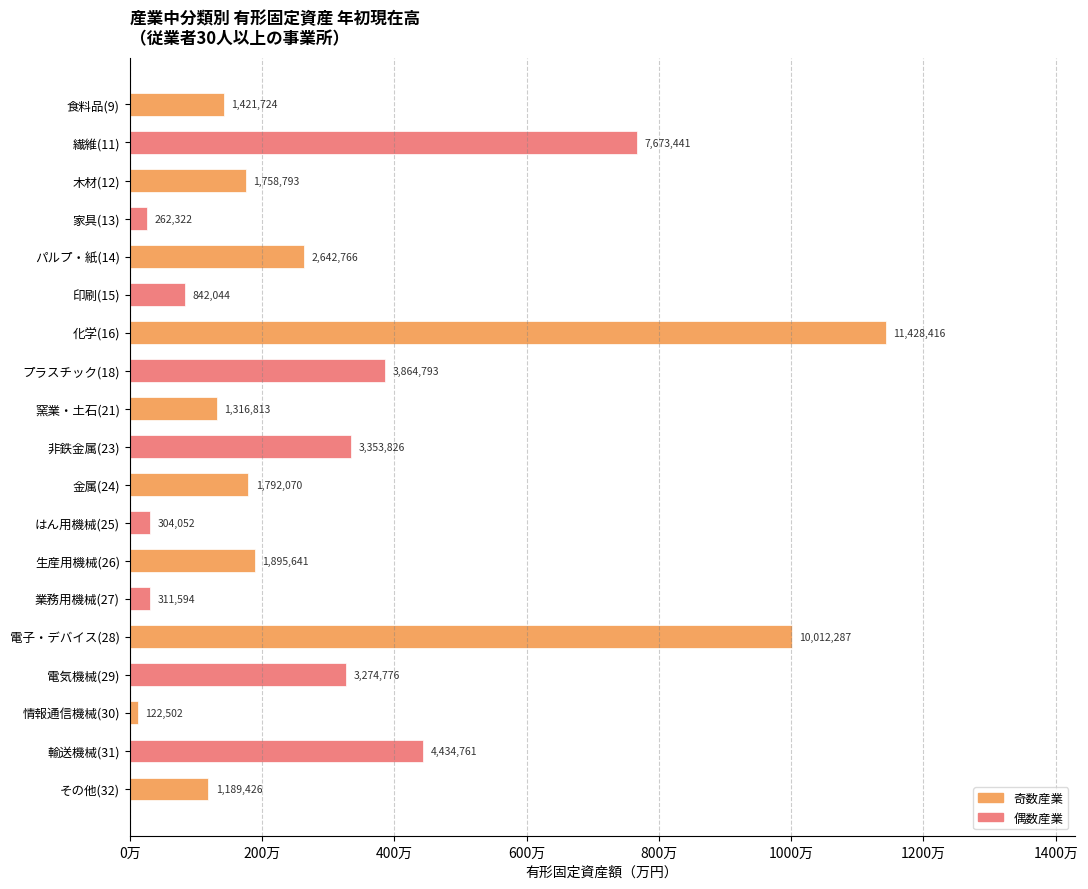

Rank the categories by value from lowest to highest.

情報通信機械(30), 家具(13), はん用機械(25), 業務用機械(27), 印刷(15), その他(32), 窯業・土石(21), 食料品(9), 木材(12), 金属(24), 生産用機械(26), パルプ・紙(14), 電気機械(29), 非鉄金属(23), プラスチック(18), 輸送機械(31), 繊維(11), 電子・デバイス(28), 化学(16)